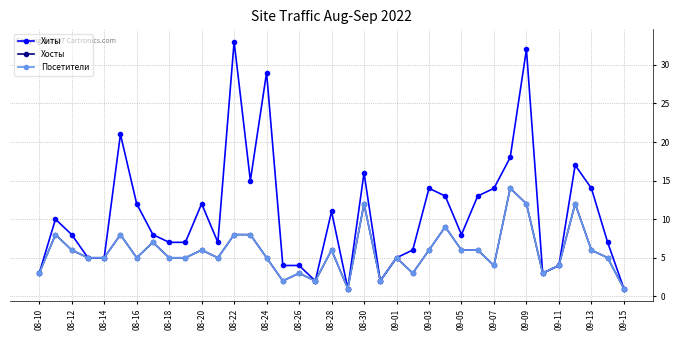

Does the chart have visible grid lines?

Yes